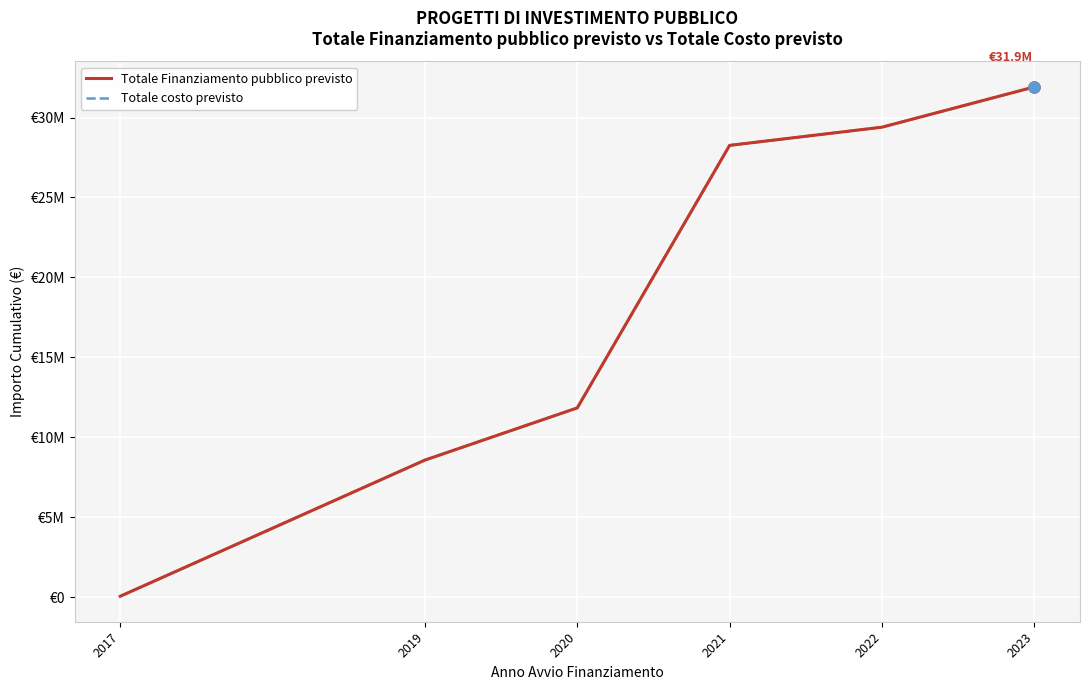

True or false: Totale Finanziamento pubblico previsto has a value of 29395395 at 2022.

True